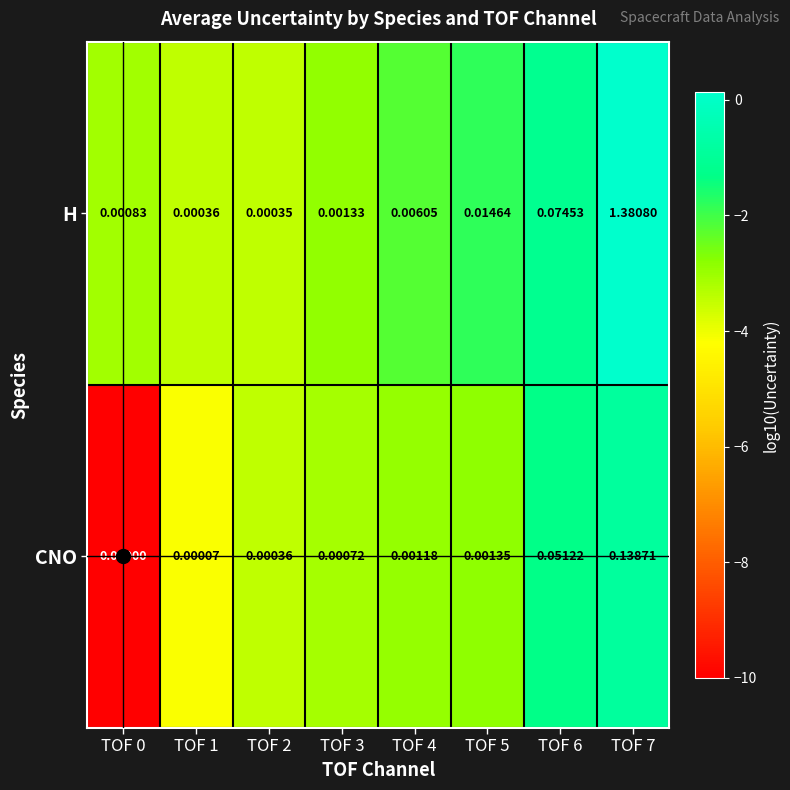

List the series in order of their overall mean, highest first.

H, CNO